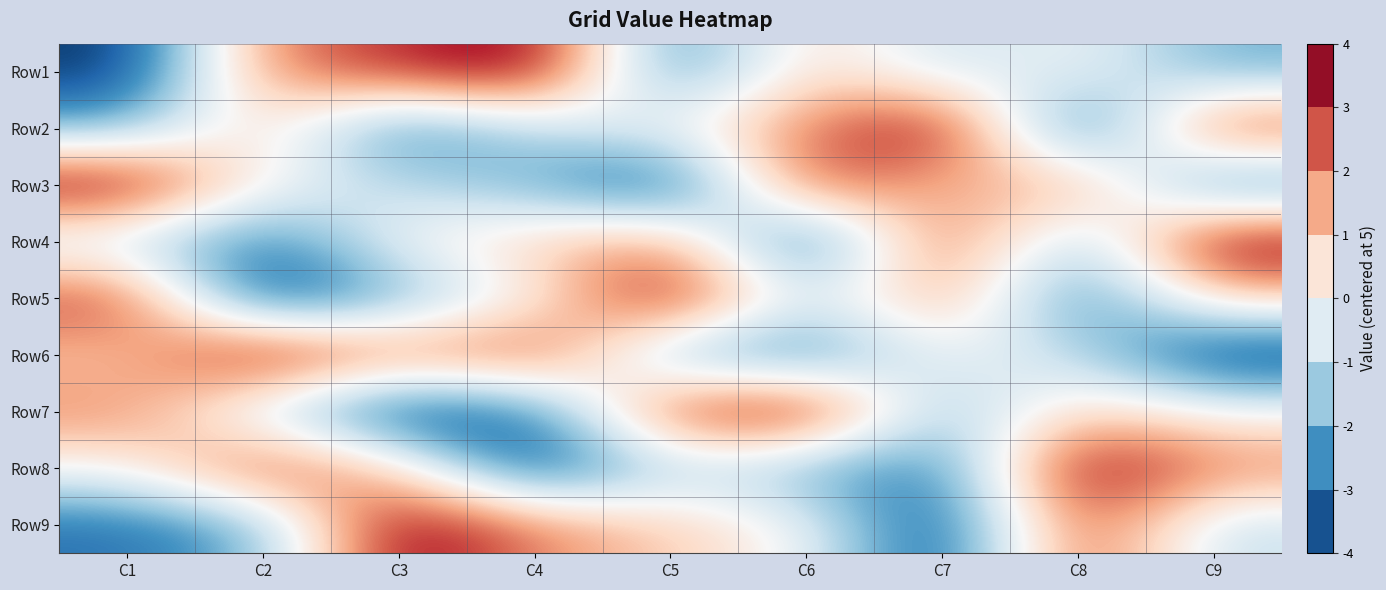

At which category does the chart reach its minimum across all series?

C1